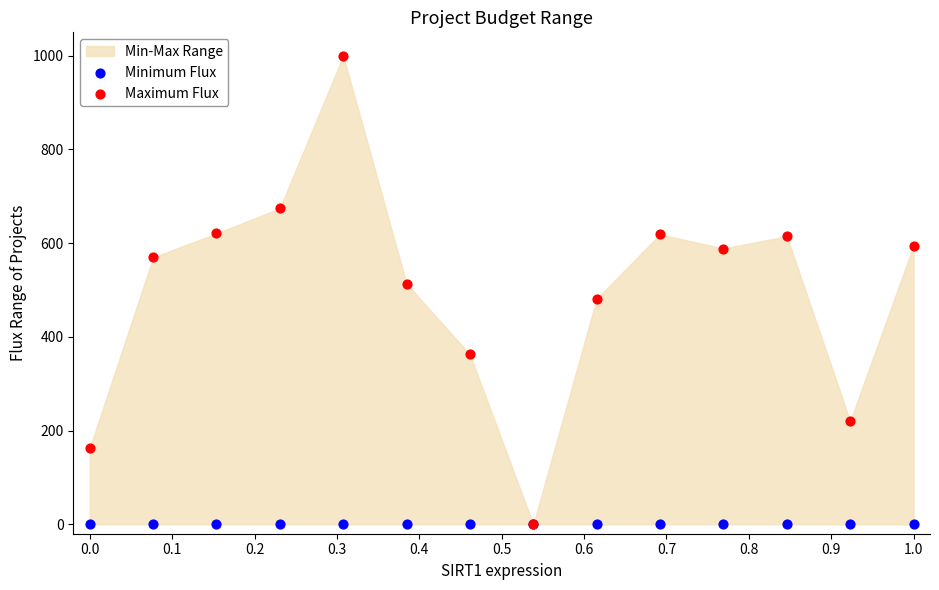

Which series reaches the minimum Y coordinate?

Minimum Flux